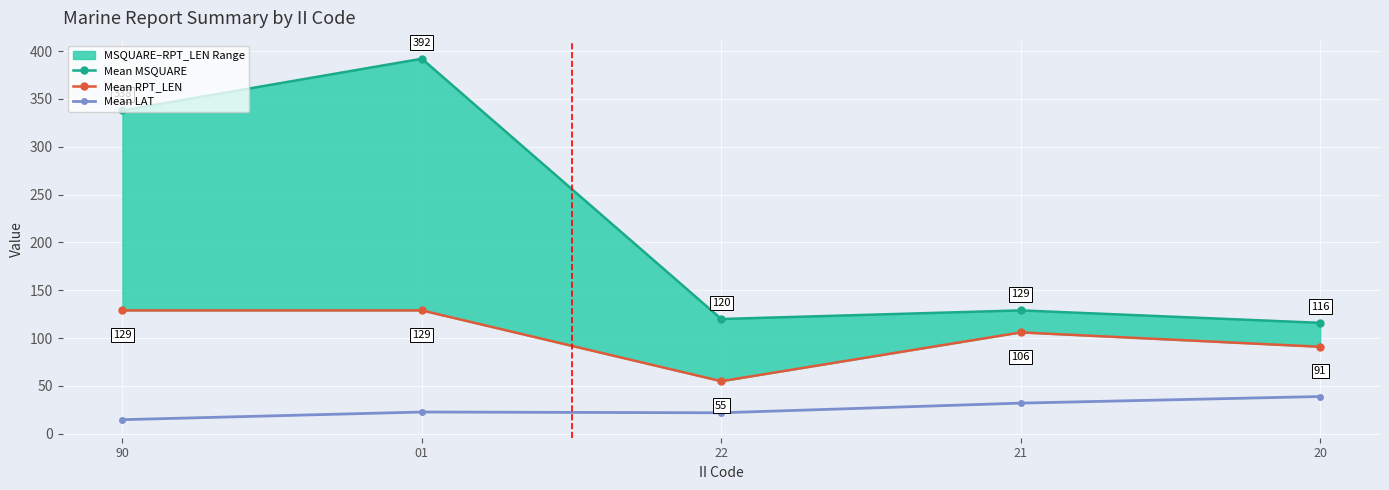

What is the sum of the Mean MSQUARE values at 90 and 21?

467.0